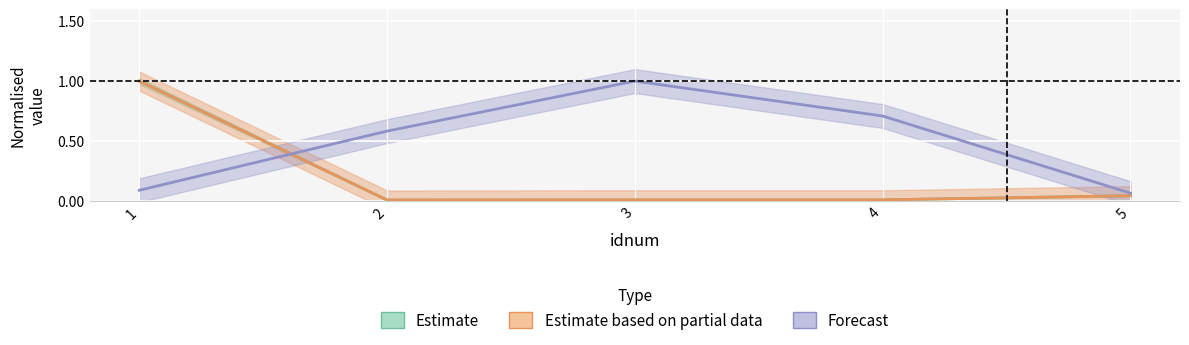

Is it true that cnts equals 0.5 at 1?

False